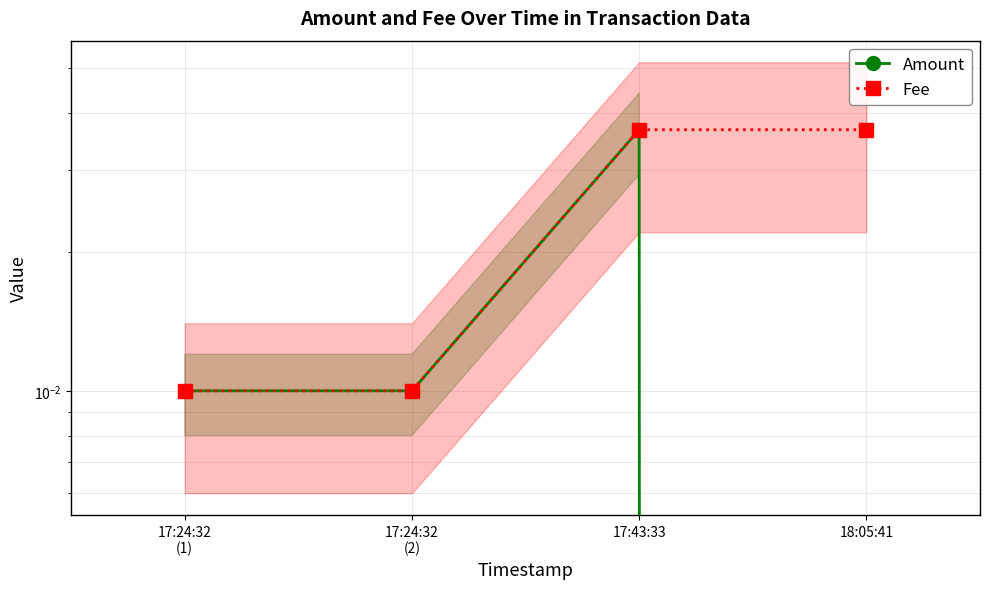

True or false: Amount and Fee cross at least once.

False